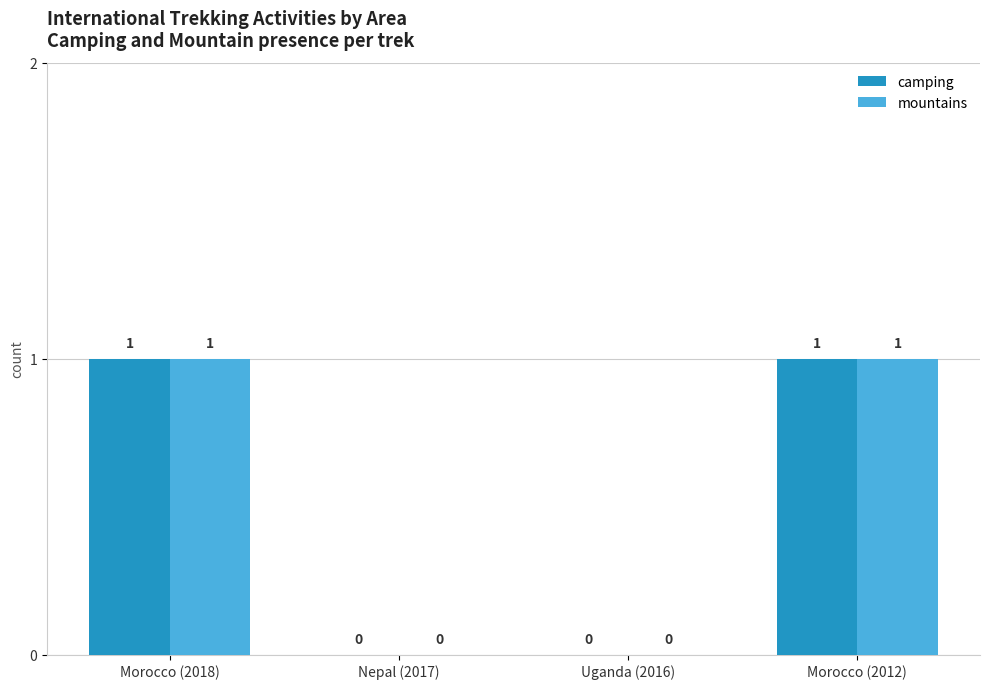

How many mountains values are between 0 and 1?

4